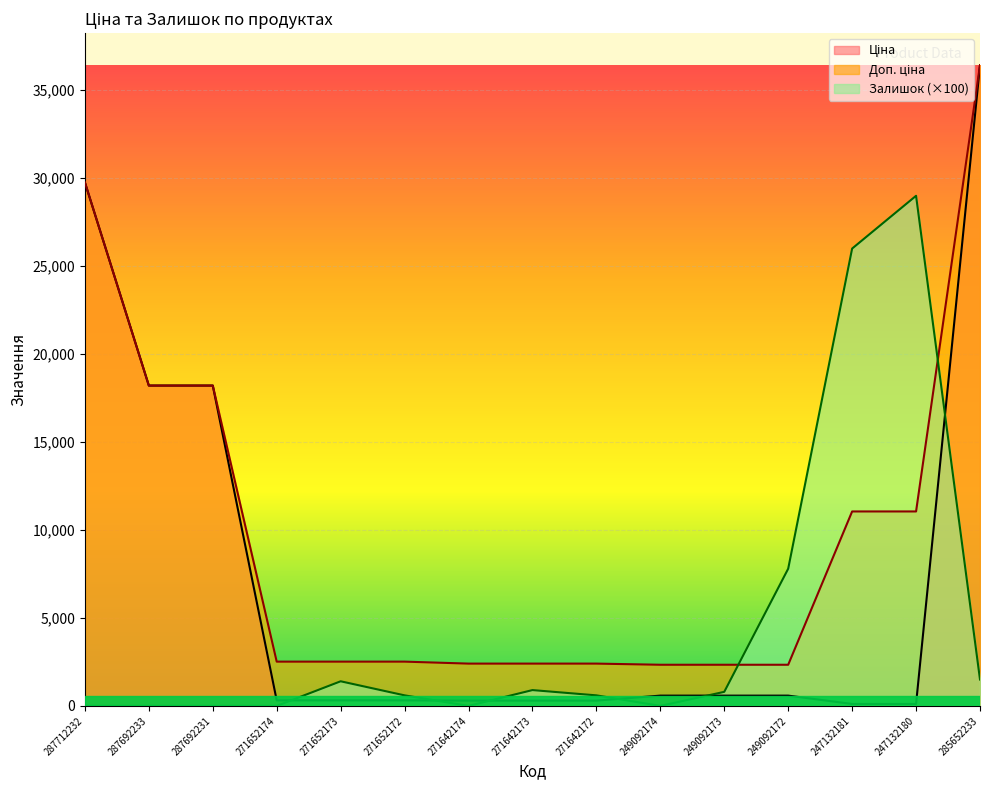

What is the average value of the Доп. ціна series?

9767.1